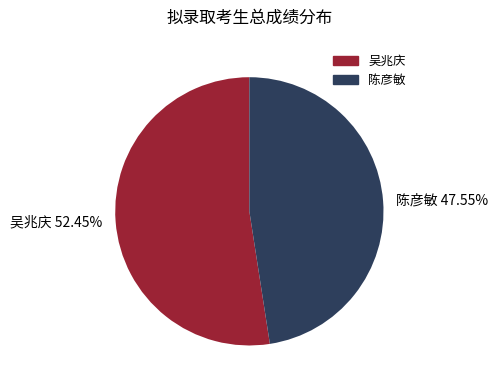

Is there any slice that represents more than half of the pie?

Yes